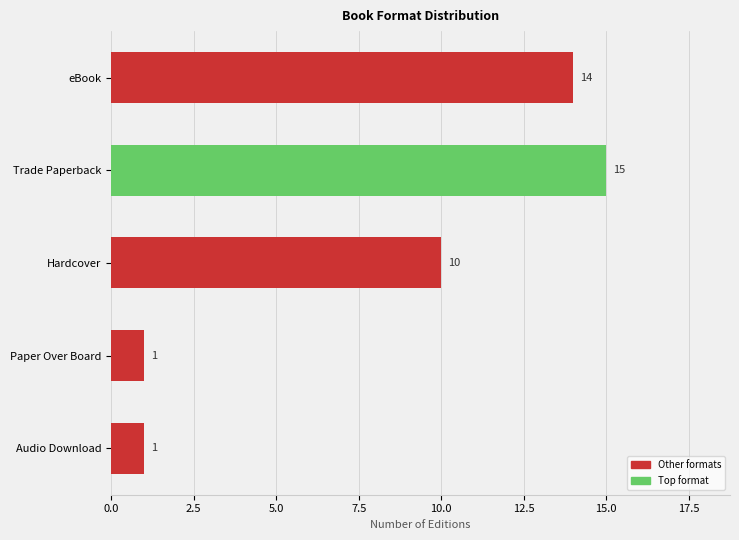

What is the value of the 4th bar from the top?

1